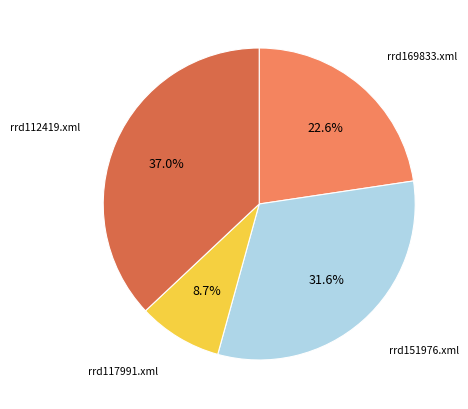

Is the sum of rrd151976.xml and rrd117991.xml greater than half?

No